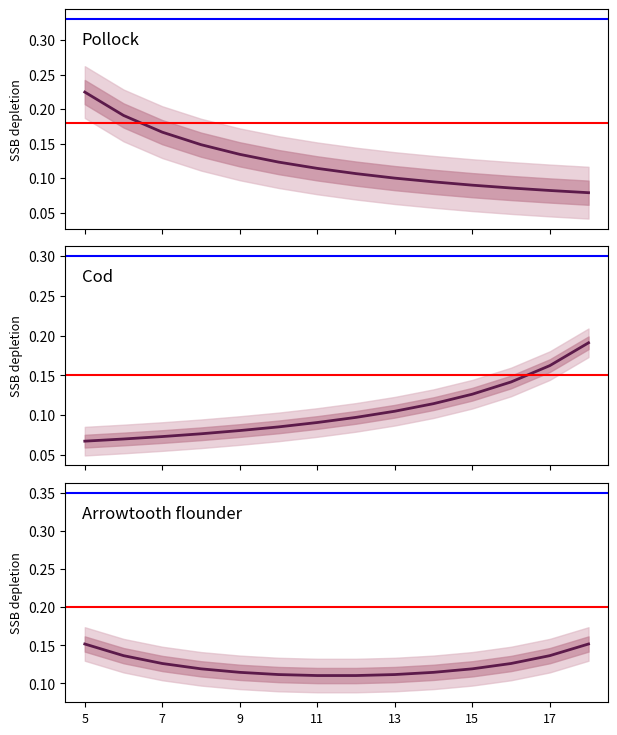

Reading right to left, what are all the values shown in this chart?

18=0.1	17=0.1	16=0.1	15=0.1	14=0.1	13=0.1	12=0.1	11=0.1	10=0.1	9=0.1	8=0.1	7=0.2	6=0.2	5=0.2